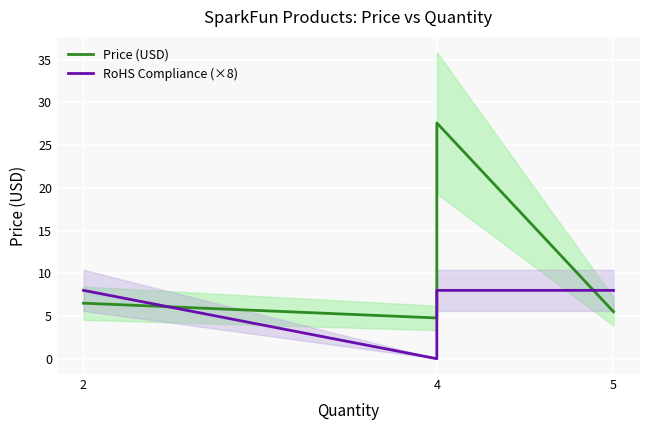

The Price (USD) series shows 4.8 at 4. True or false?

True